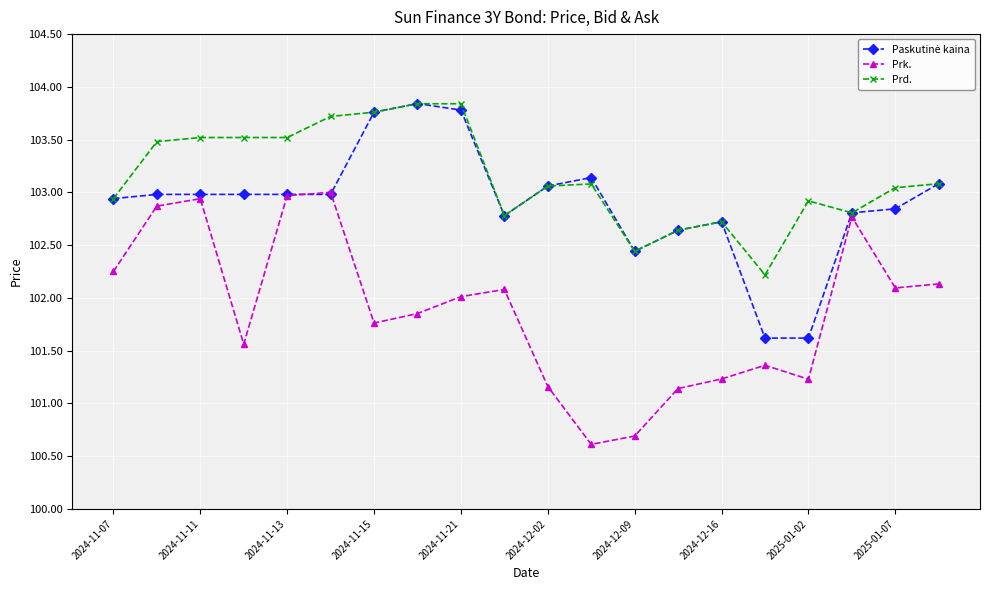

How many values in the Prk. series are below 102?

10